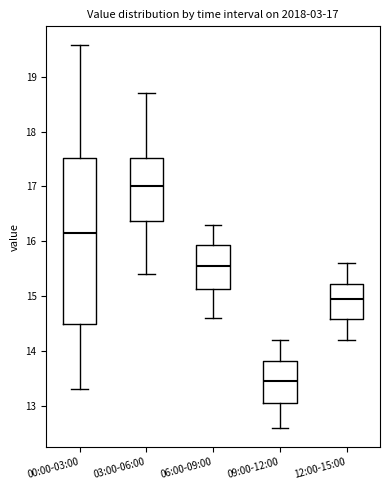

Comparing the boxes themselves (not the whiskers), which one is the tallest?

00:00-03:00